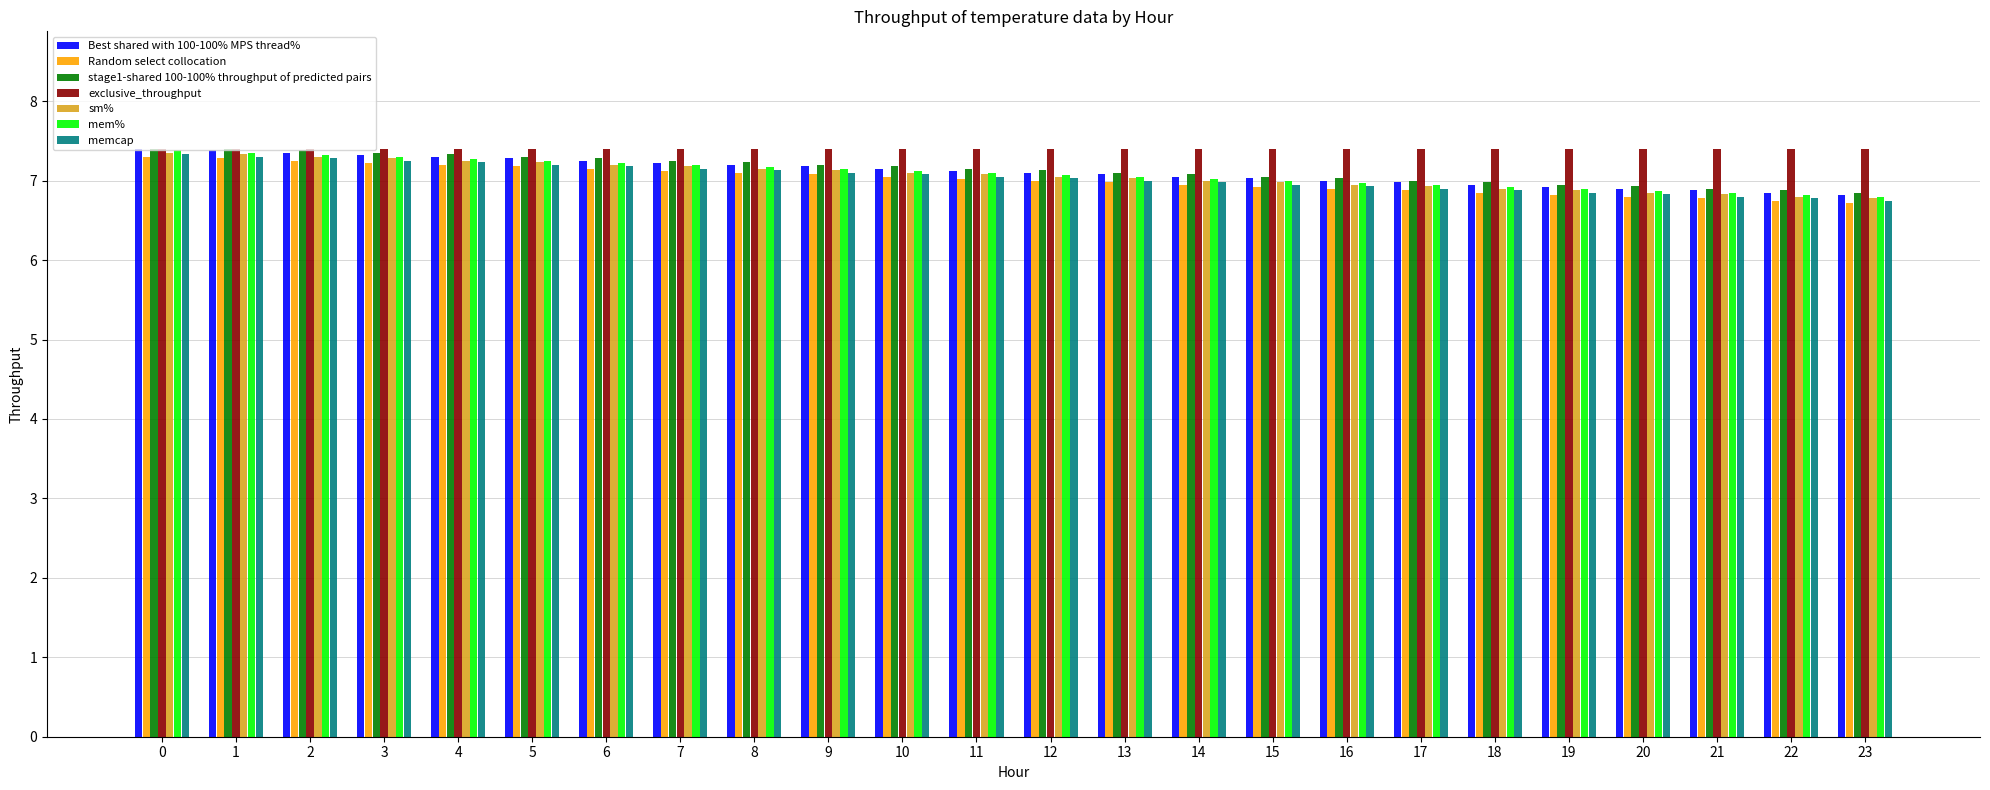

Is the value of stage1-shared 100-100% throughput of predicted pairs at 14 greater than the value of Best shared with 100-100% MPS thread% at 7?

No